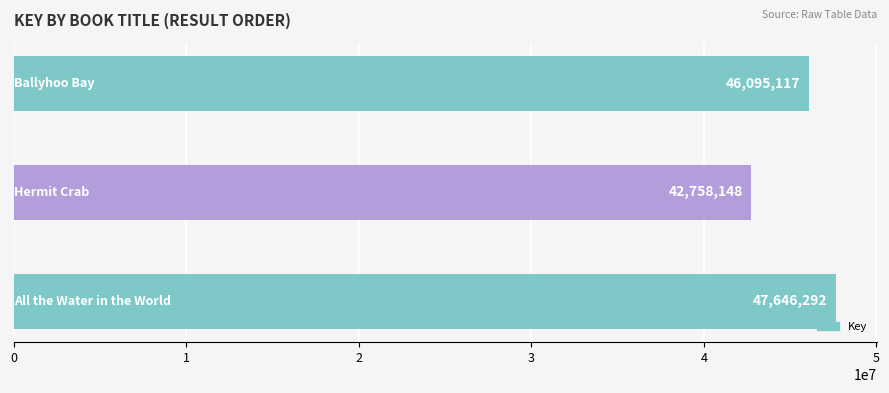

What is the minimum value shown in the chart?

42758148